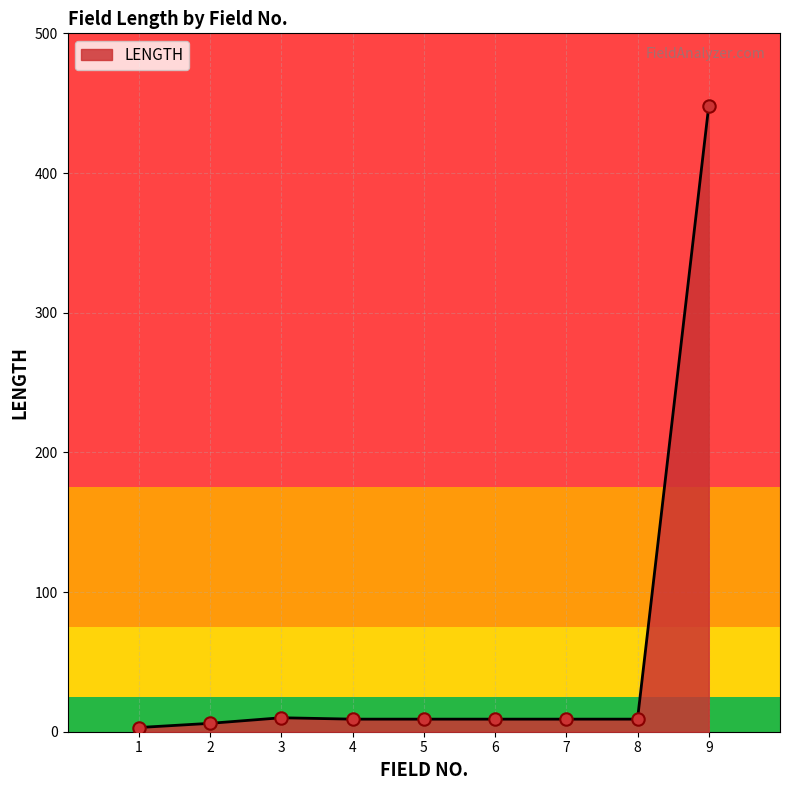

What is the greatest value displayed?

448